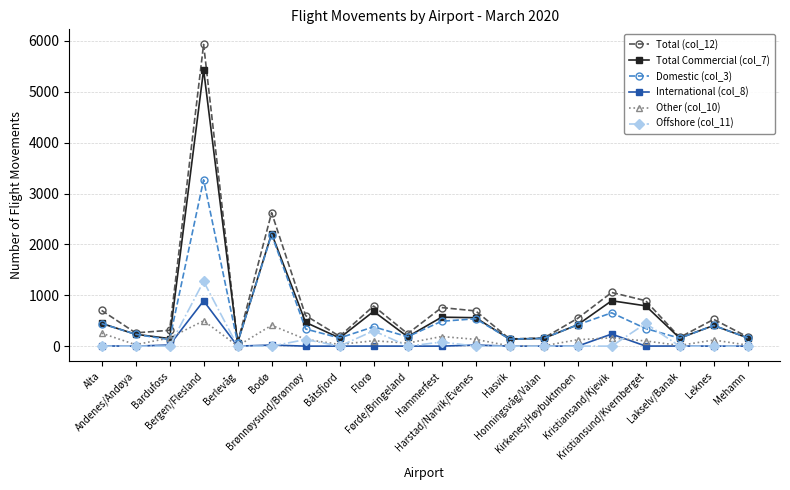

What is the approximate value of Total (col_12) at Harstad/Narvik/Evenes?

692